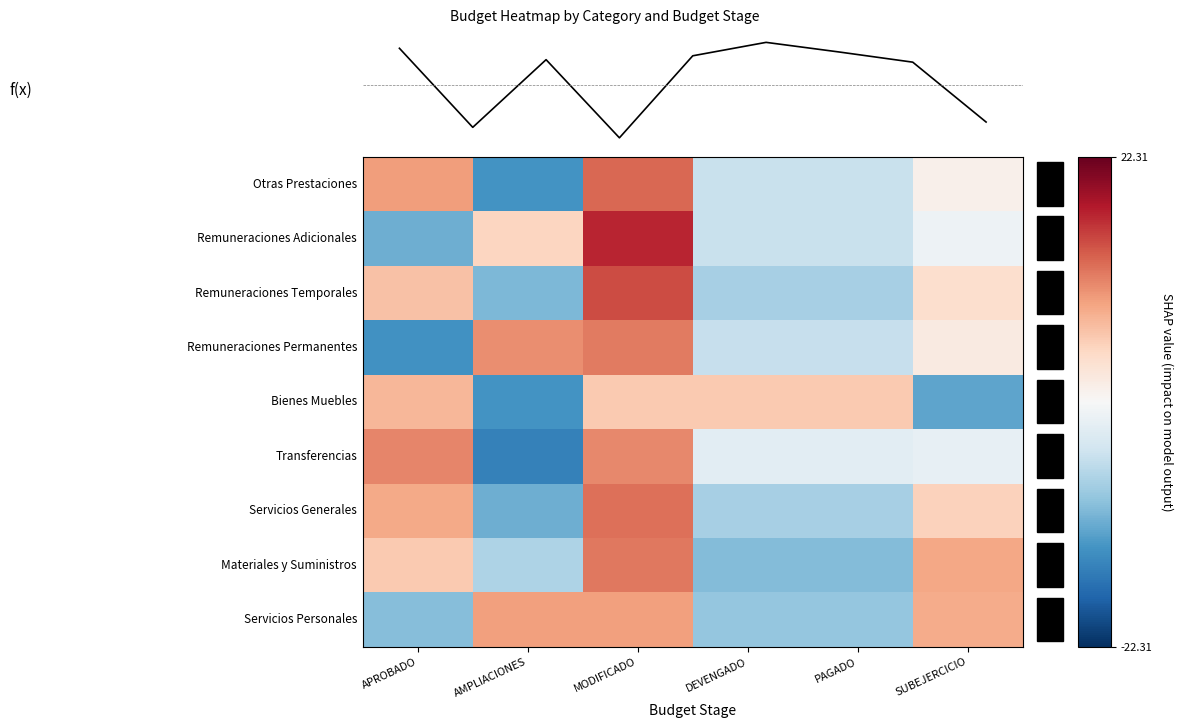

At which category does the chart reach its peak across all series?

MODIFICADO